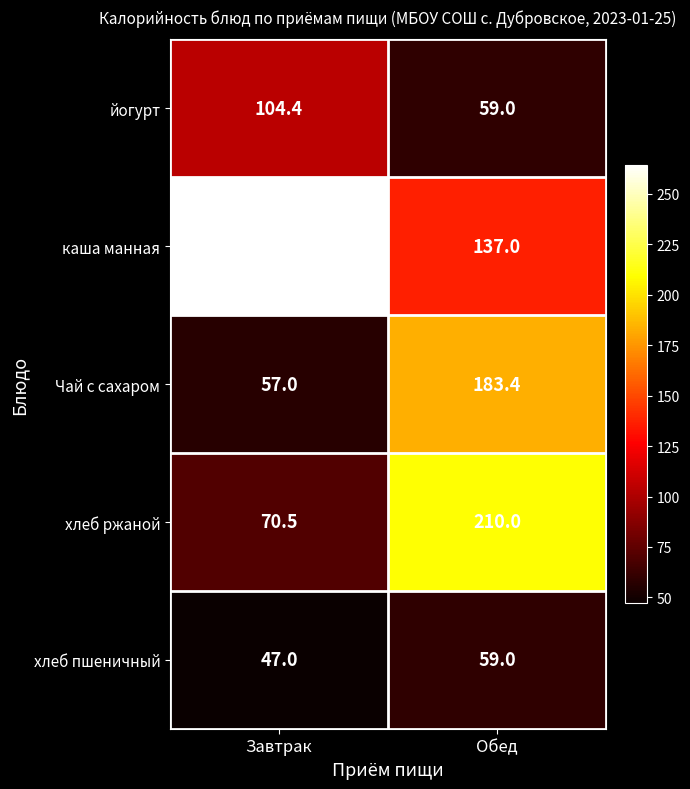

Is it true that йогурт equals 104.4 at Завтрак?

True